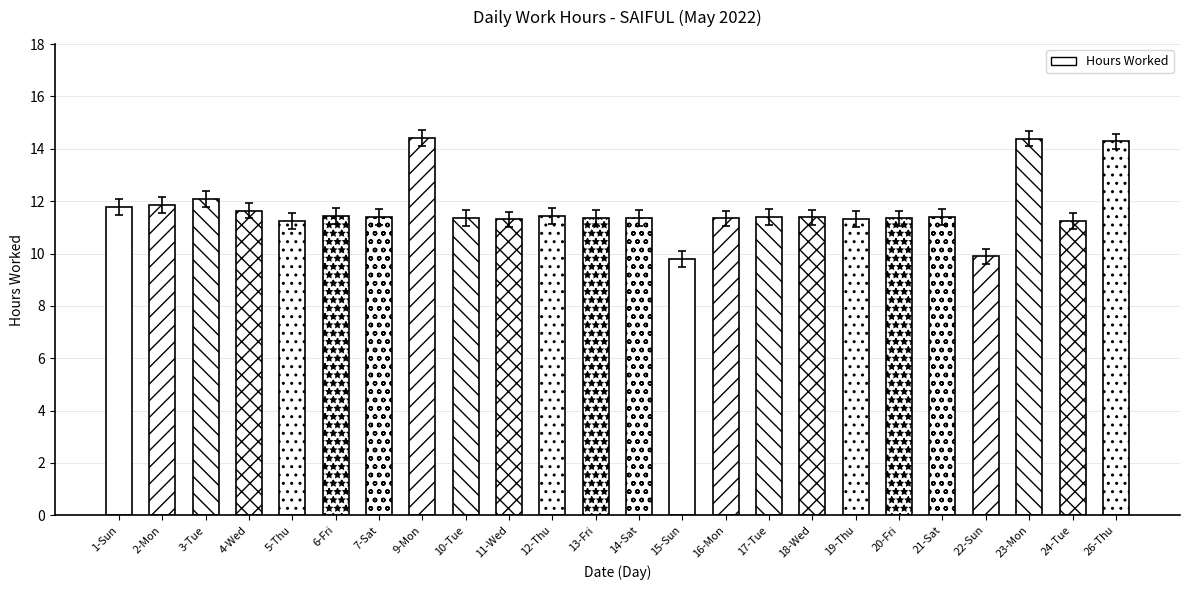

What is the value of the 13th bar from the left?

11.4